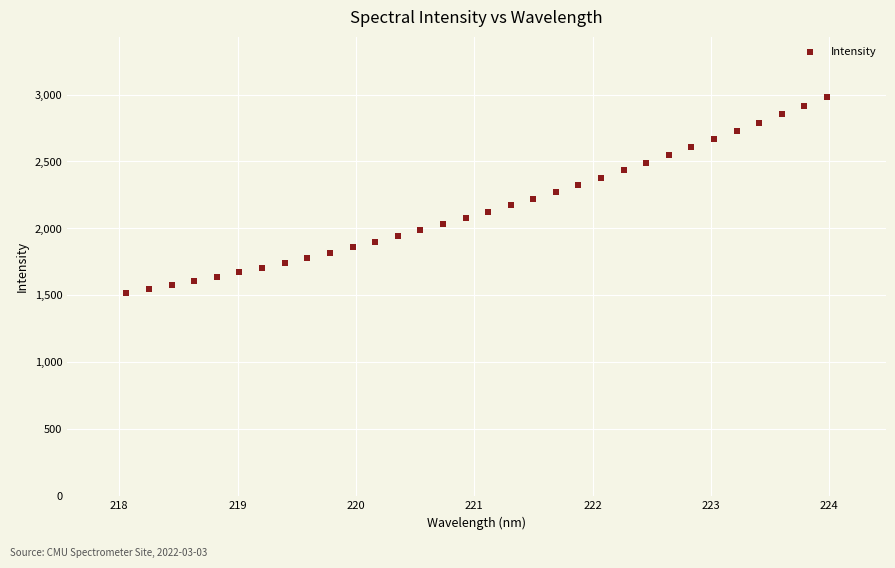

What is the range of Y values (max minus min)?

1468.1